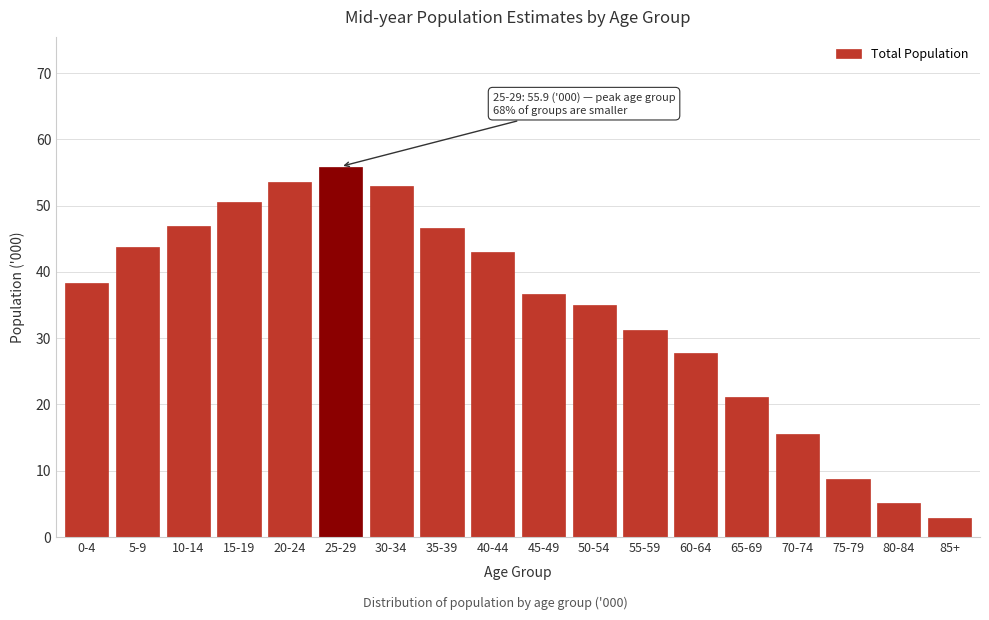

What is the average value?

34.2